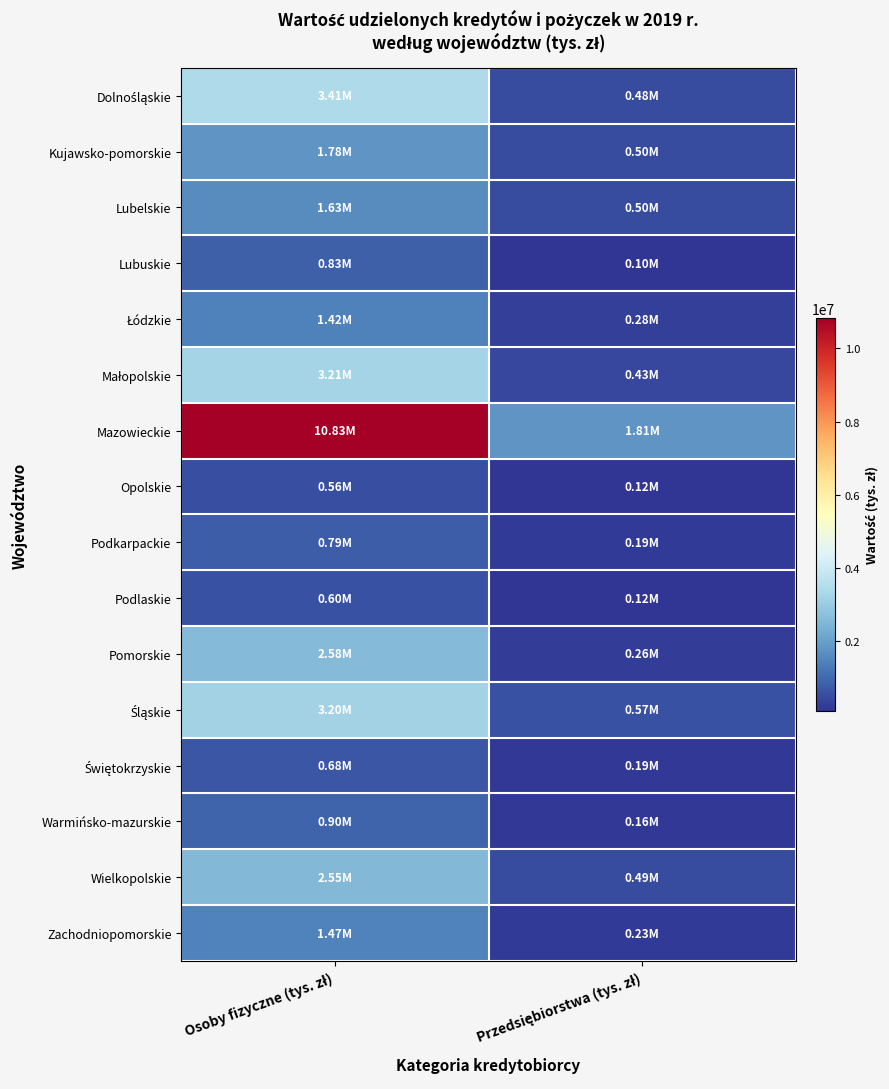

What is the spread (max minus min) of values at Osoby fizyczne (tys. zł)?

10267542